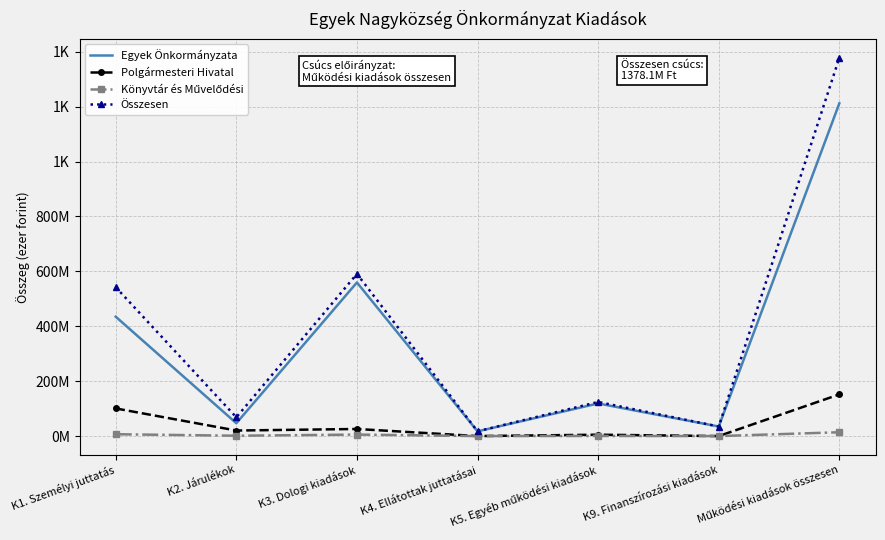

The value of Egyek Önkormányzata at K9. Finanszírozási kiadások is 34.8. True or false?

True